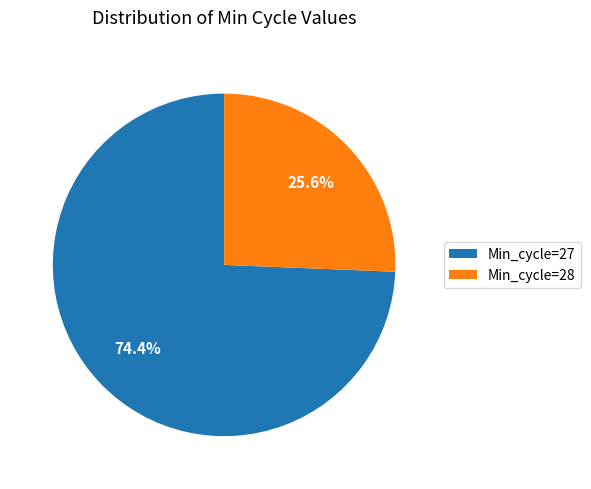

Which category has the smallest portion of the pie?

Min_cycle=28